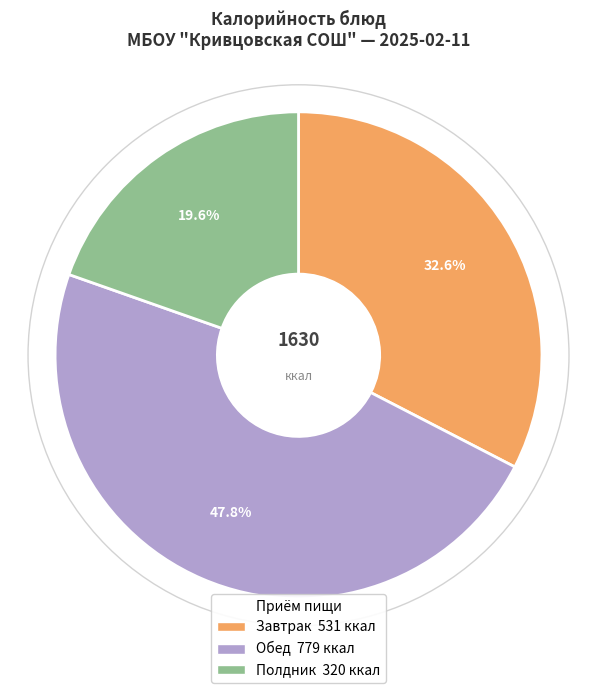

Is there a majority slice in this chart?

No